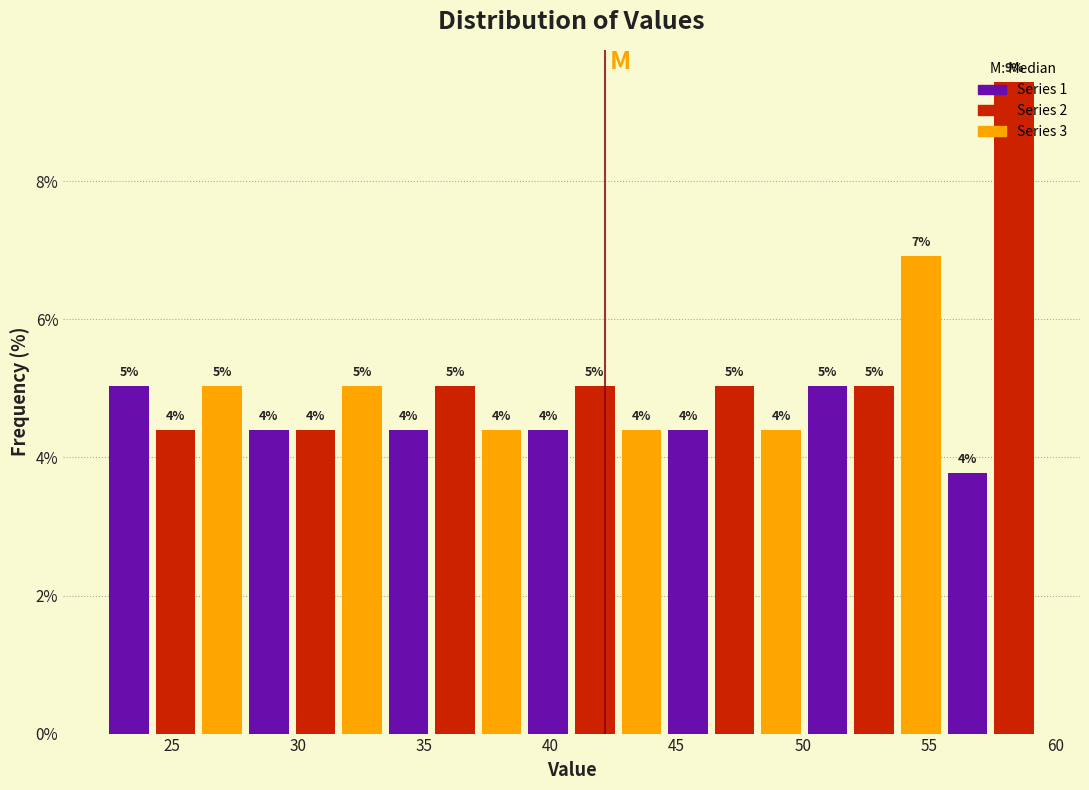

Around what value on the x-axis is the tallest bar? Give the approximate position of its centre, as read against the axis.

58.5